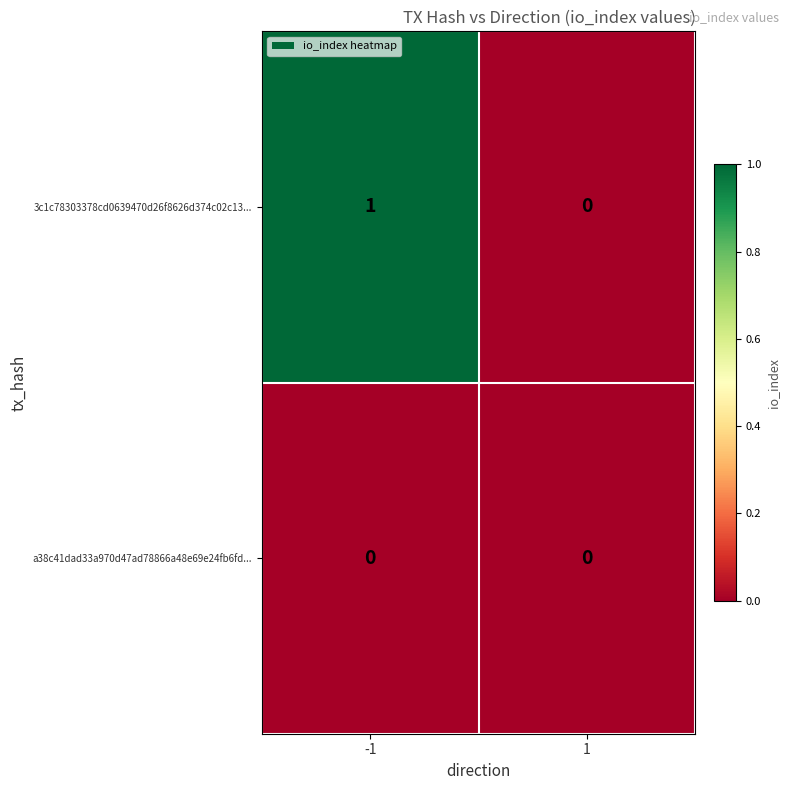

The value of a38c41dad33a970d47ad78866a48e69e24fb6fd... at -1 is 0. True or false?

True